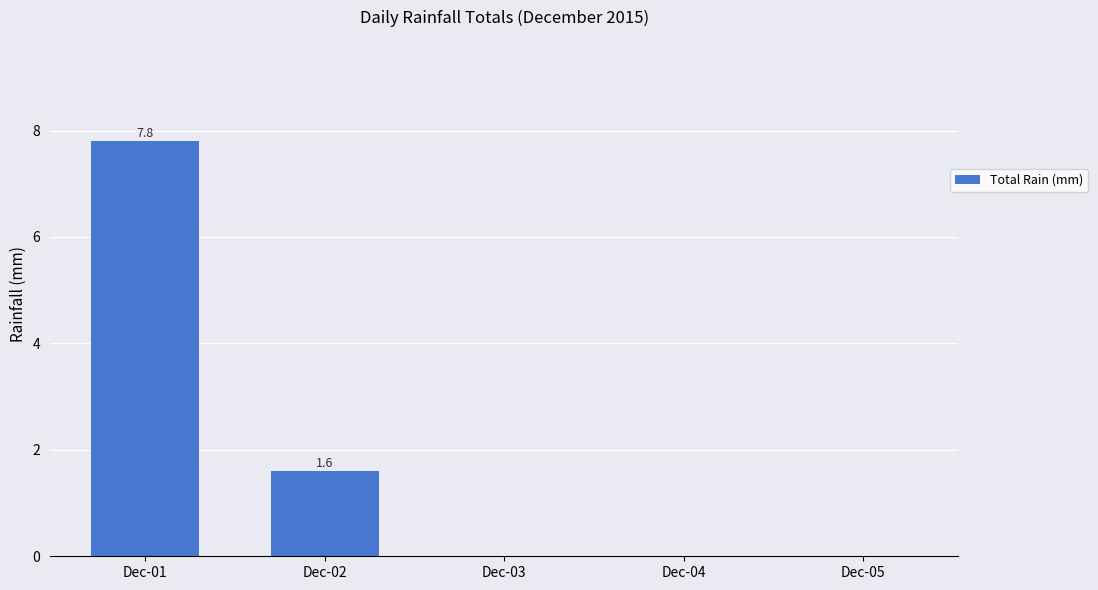

Which label corresponds to the largest value in the chart?

Dec-01